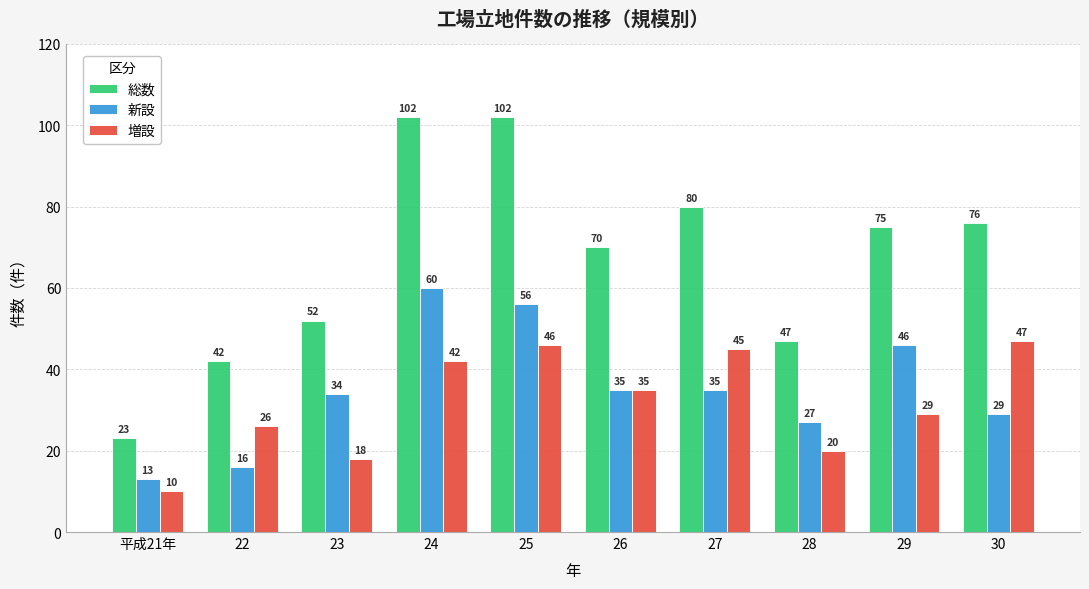

The 総数 series shows 35 at 23. True or false?

False